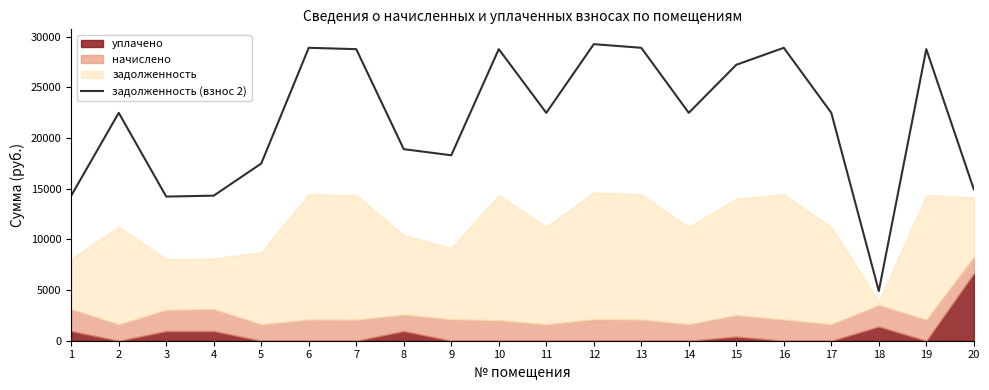

How many lines are shown in the chart?

1